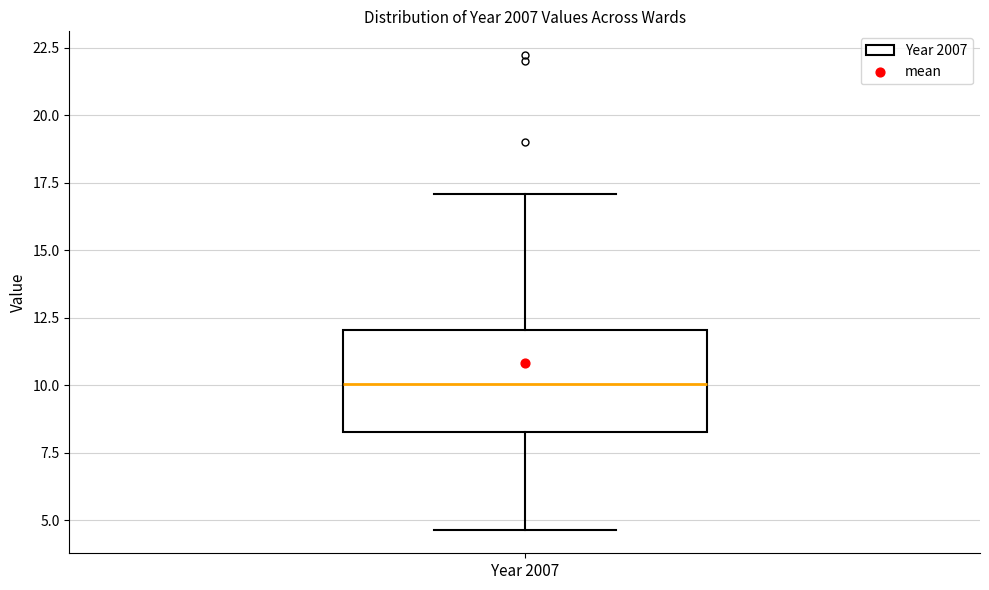

Transcribe this box plot: give where the median line is, the range the box spans, and where the two whiskers end, as read against the y-axis. The values are not printed on the chart, so give them approximately, as read against the axis.

median 10.0, box 8.5 to 12.0, whiskers 4.5 to 17.0